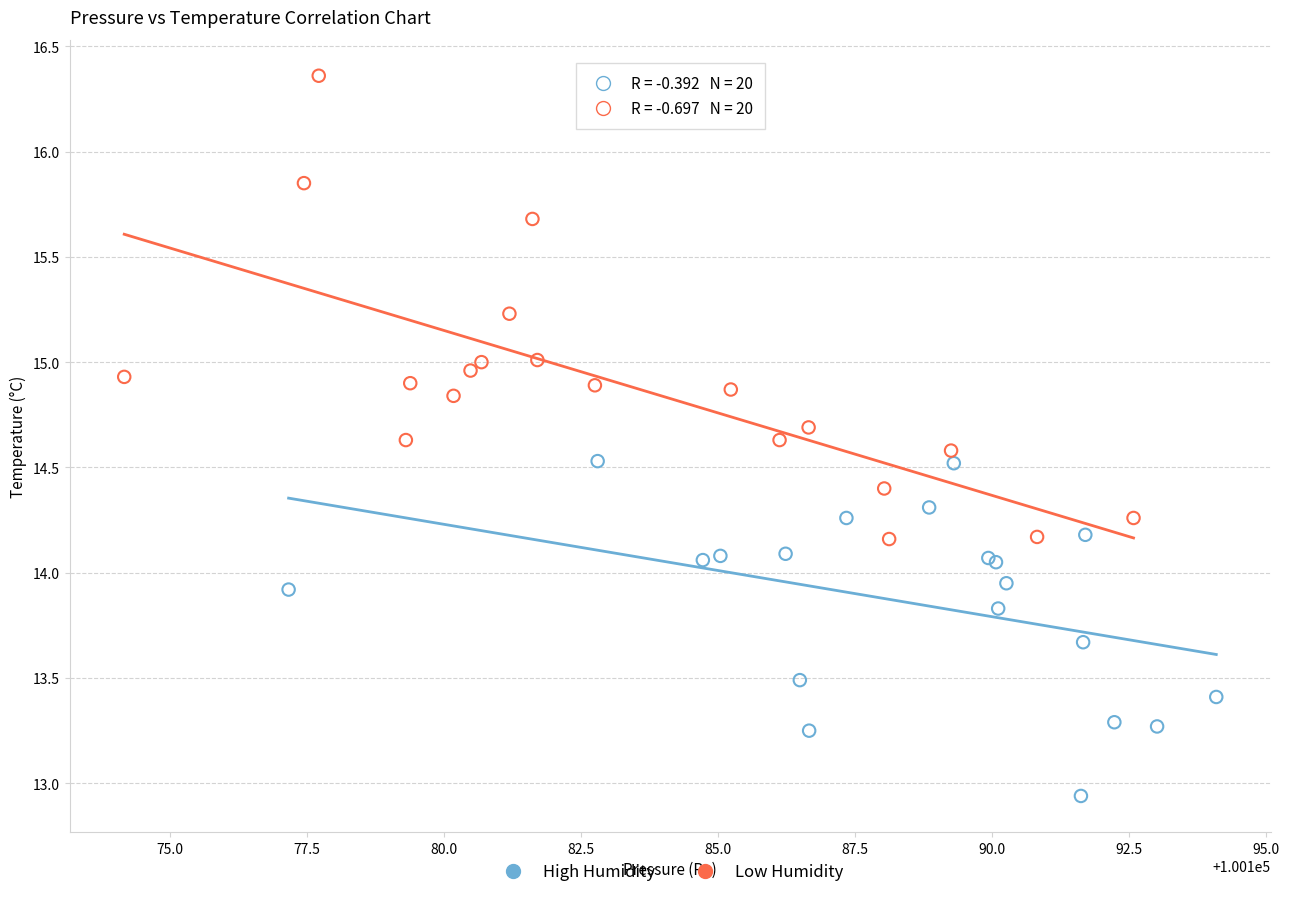

Which series has the widest spread of Y values?

Low Humidity